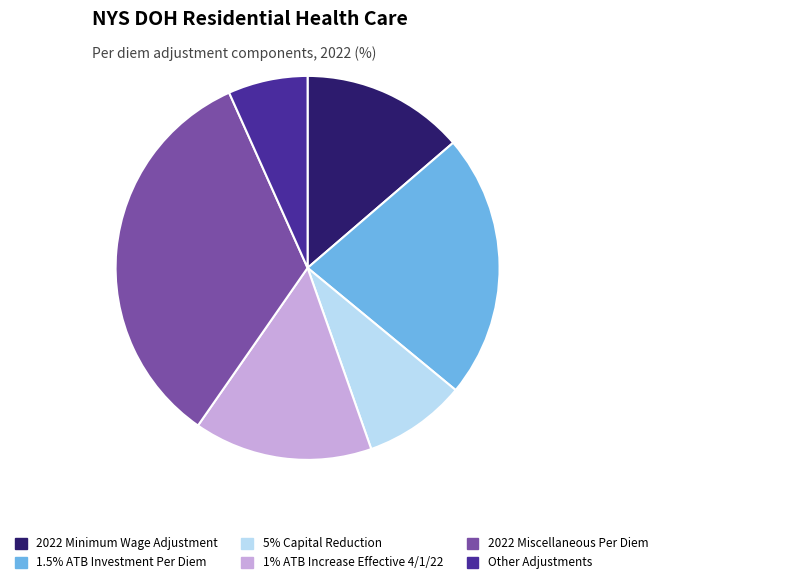

Between 2022 Minimum Wage Adjustment and 2022 Miscellaneous Per Diem, which is larger?

2022 Miscellaneous Per Diem